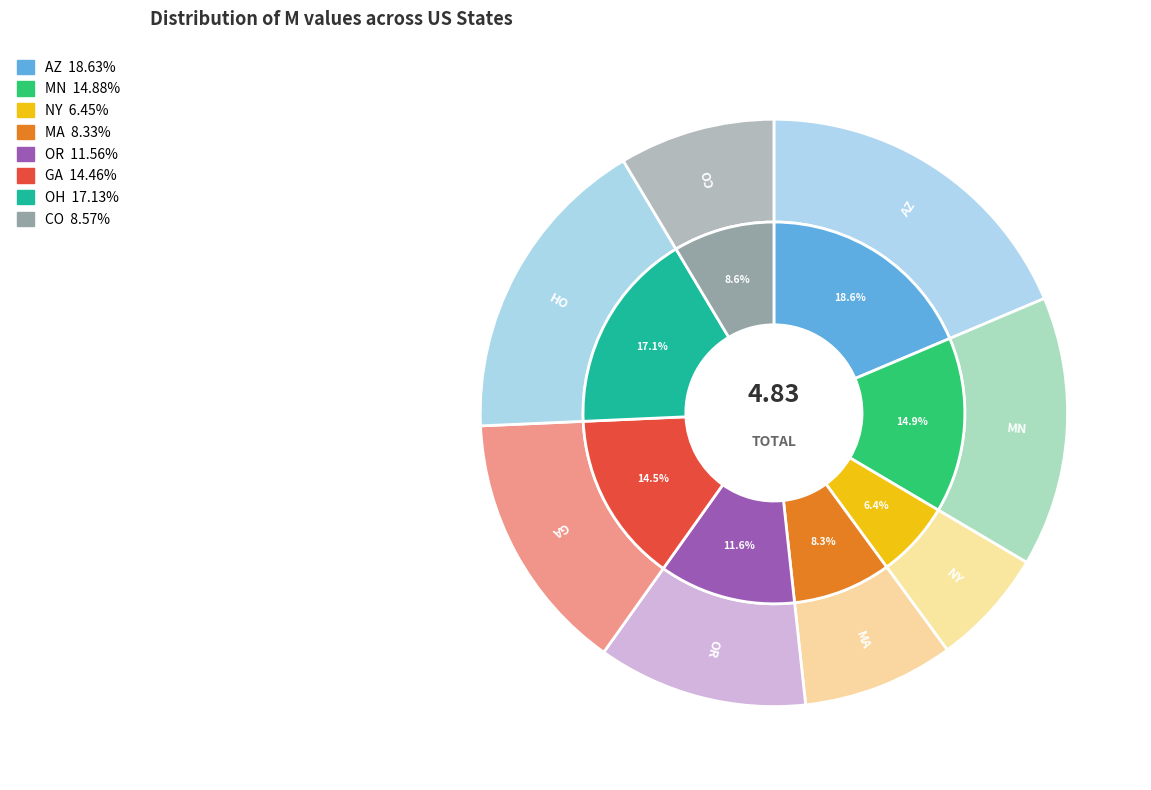

Is there any slice that represents more than half of the pie?

No